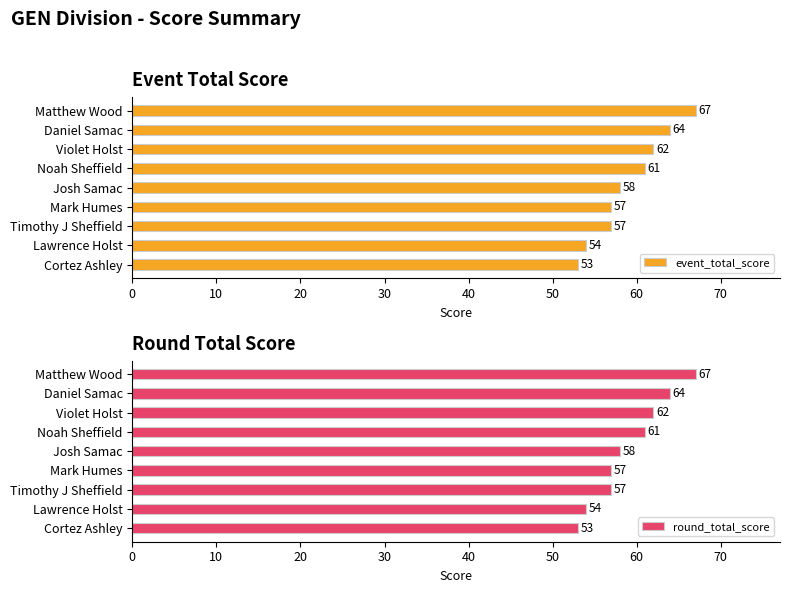

What is the difference between the maximum and minimum values in the event_total_score series?

14